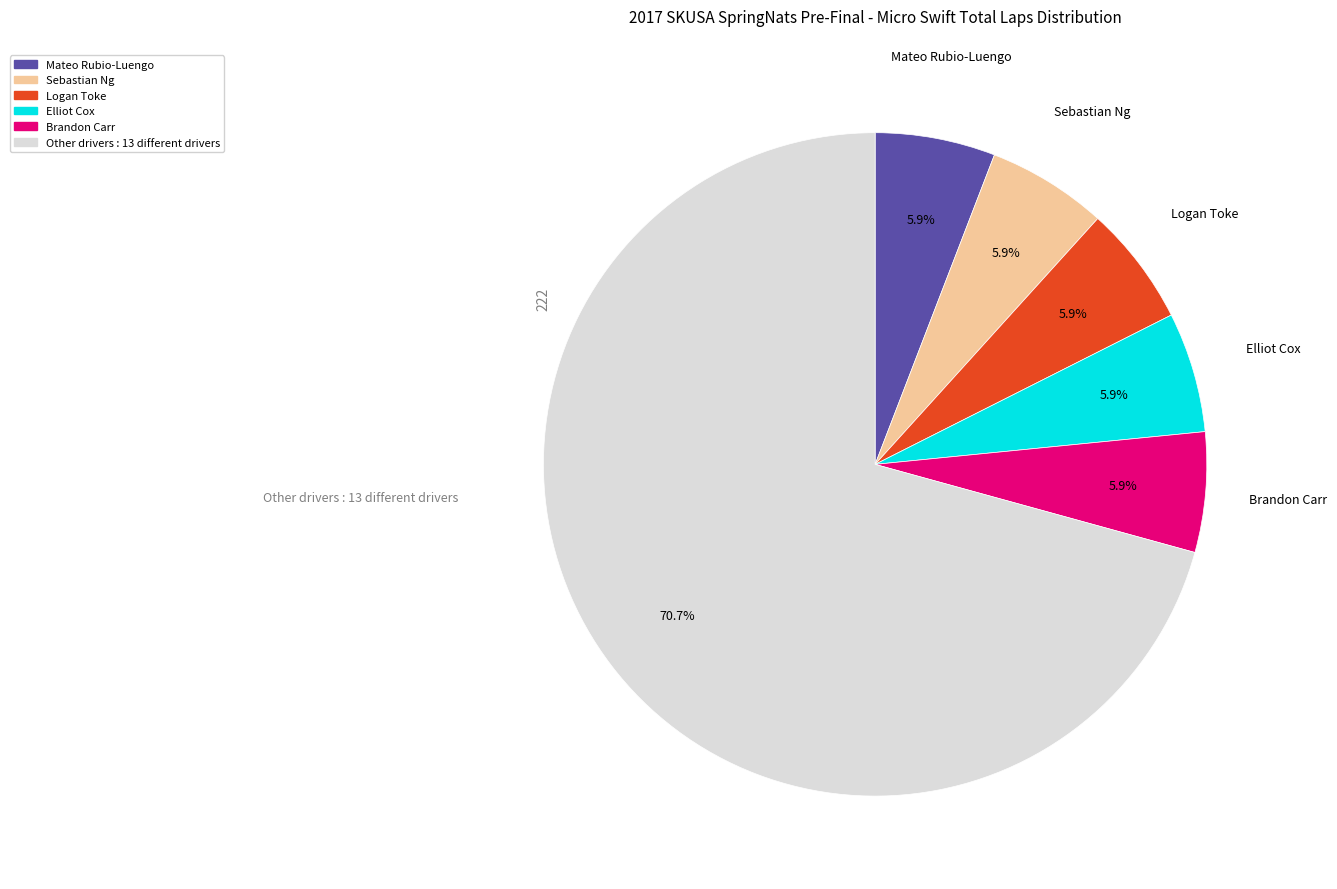

Does any single category account for the majority?

Yes